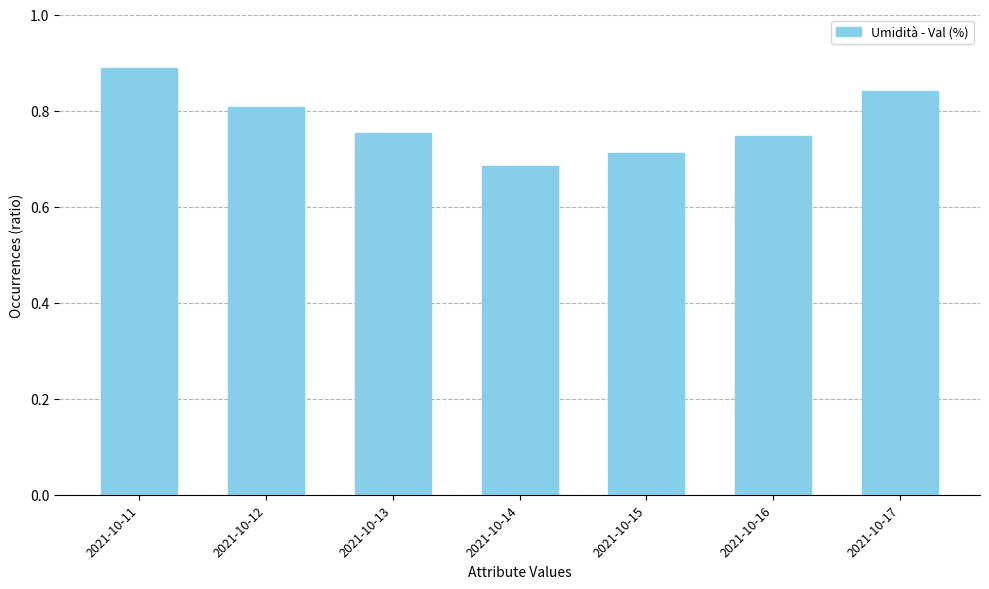

List the labels in order of value, smallest first.

2021-10-14, 2021-10-15, 2021-10-16, 2021-10-13, 2021-10-12, 2021-10-17, 2021-10-11